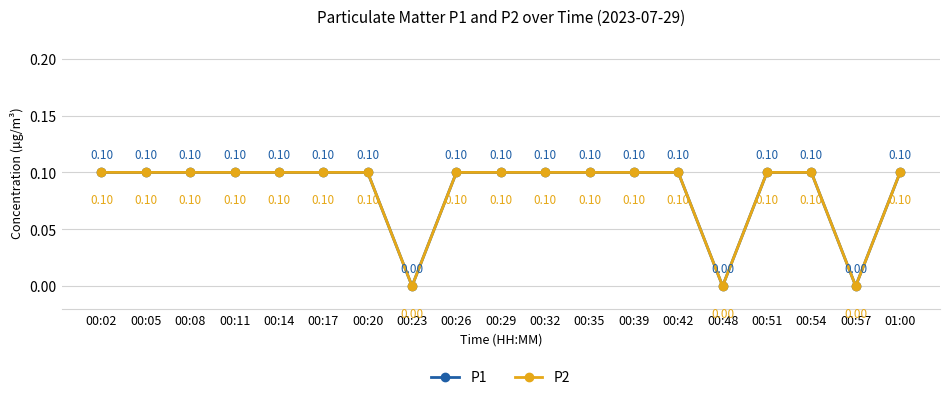

True or false: P2 has more than 0 interior local peaks.

False